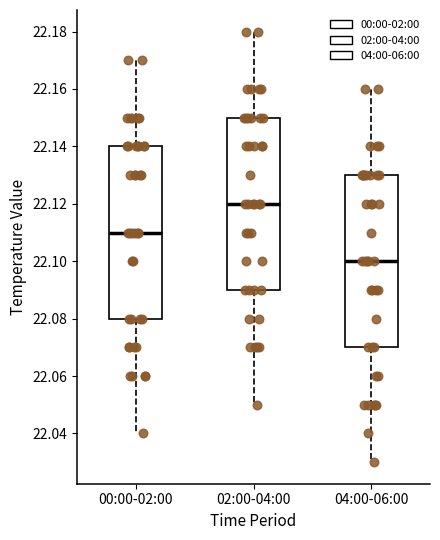

Reading left to right, read every box against the y-axis: the position of its median line, the range the box covers, and the ends of its whiskers. The values are not printed on the chart, so give them approximately, as read against the axis.

00:00-02:00: median 22.11, box 22.08 to 22.14, whiskers 22.04 to 22.17
02:00-04:00: median 22.12, box 22.09 to 22.15, whiskers 22.05 to 22.18
04:00-06:00: median 22.10, box 22.07 to 22.13, whiskers 22.03 to 22.16